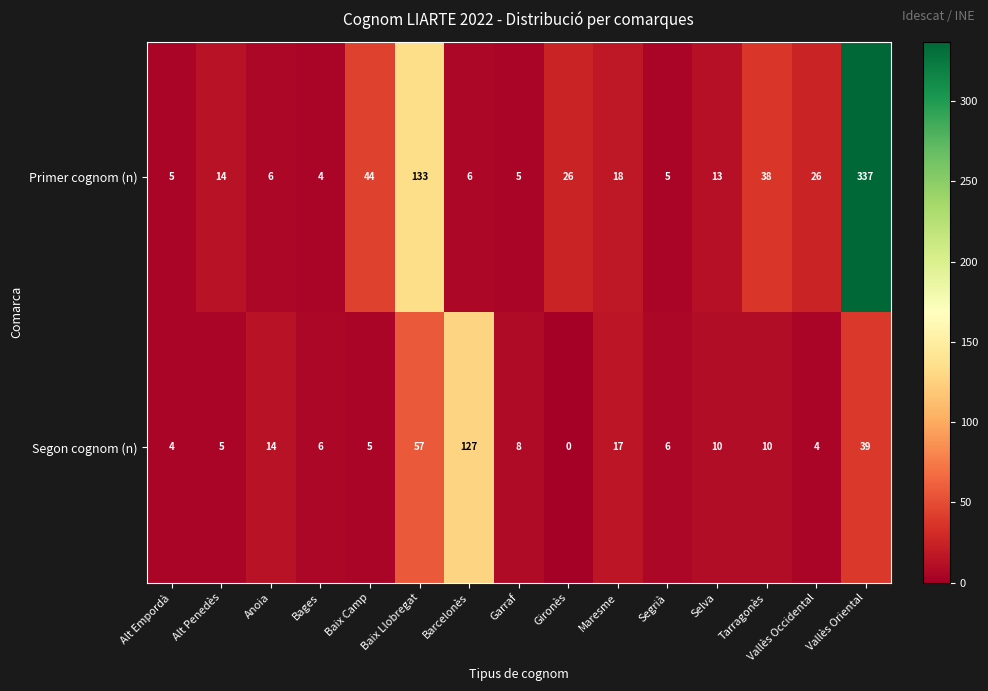

The value of Segon cognom (n) at Gironès is 85. True or false?

False